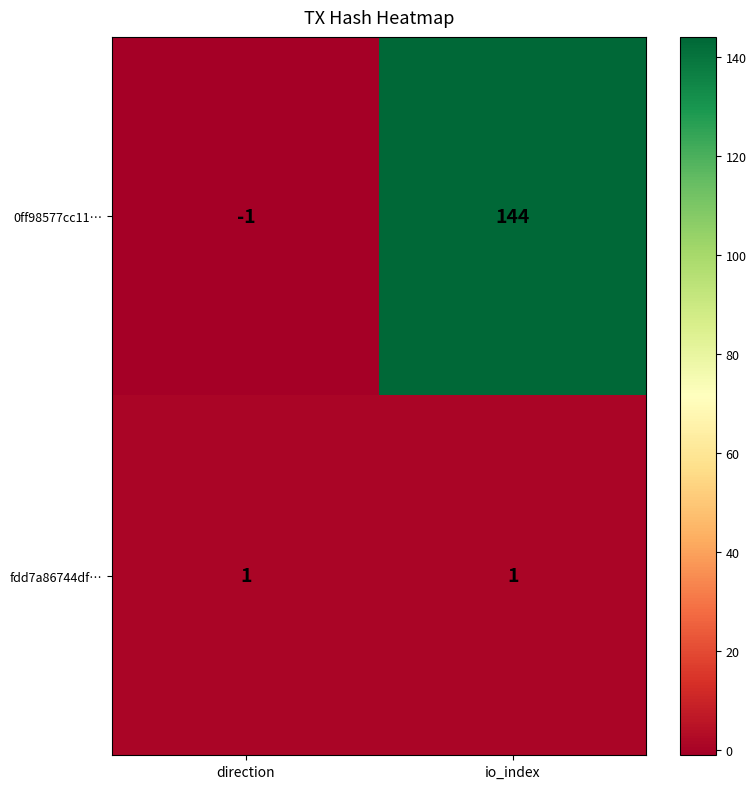

Read the 0ff98577cc11… value at io_index, to the nearest 50.

150